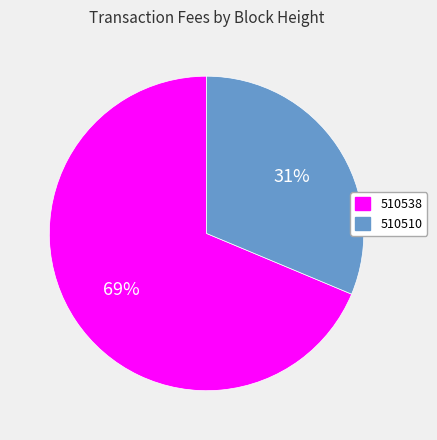

Is there a majority slice in this chart?

Yes